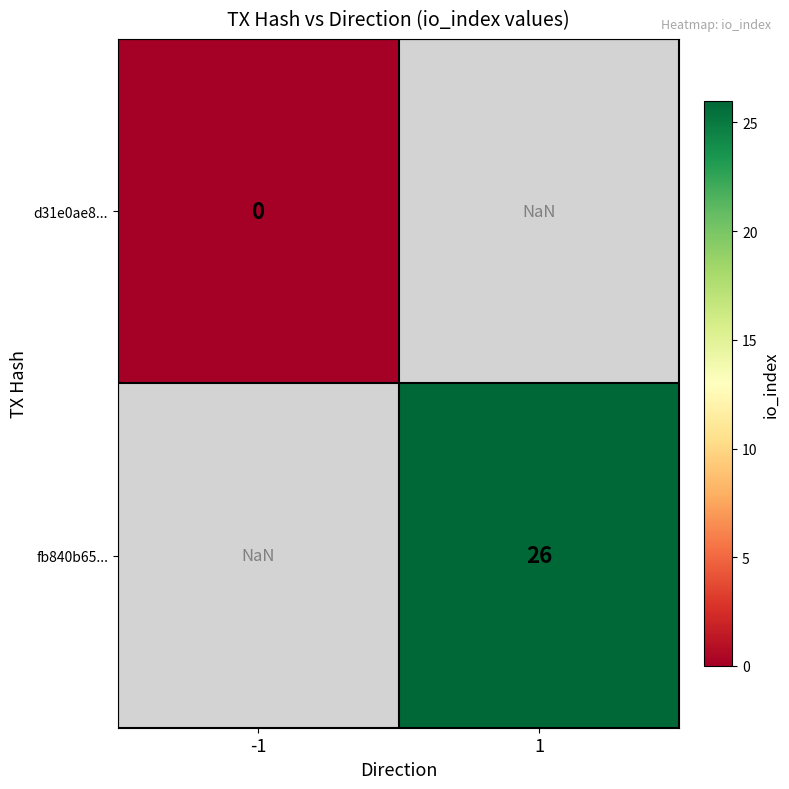

Is the value of d31e0ae8... at -1 greater than the value of fb840b65... at 1?

No